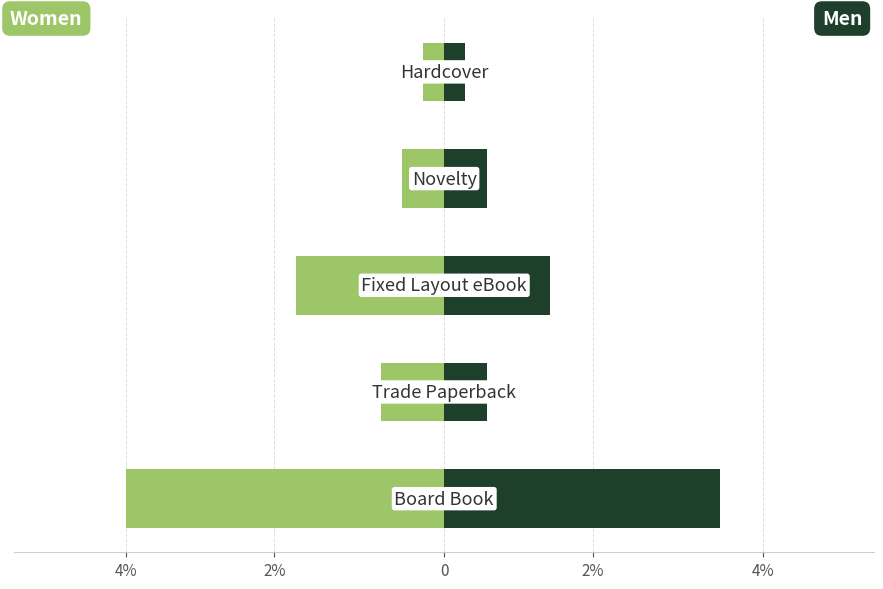

What are all the series names shown in the legend?

Women, Men